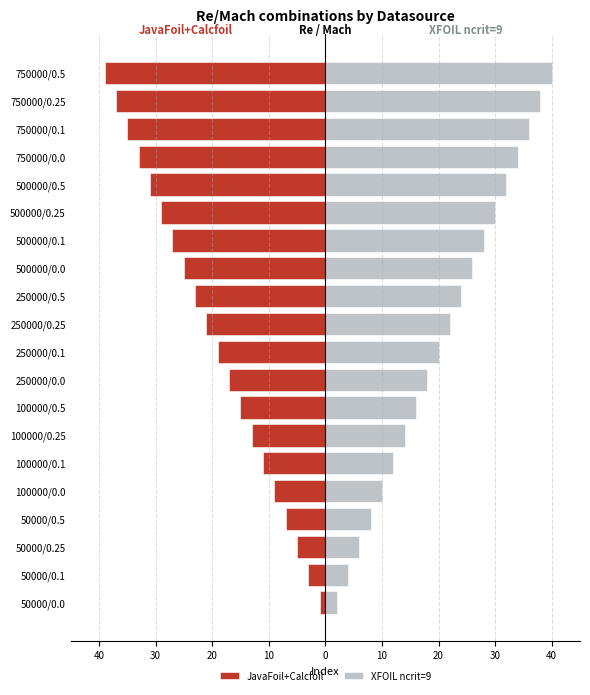

At how many categories does at least one series exceed 17?

12